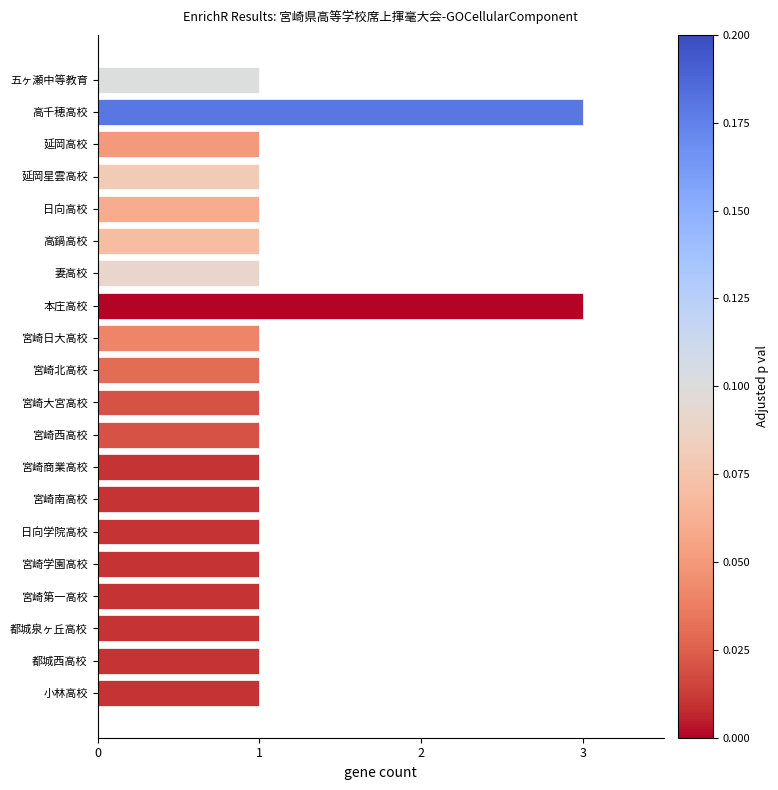

Approximately how many times larger is the value at 高鍋高校 compared to 延岡高校?

1.0